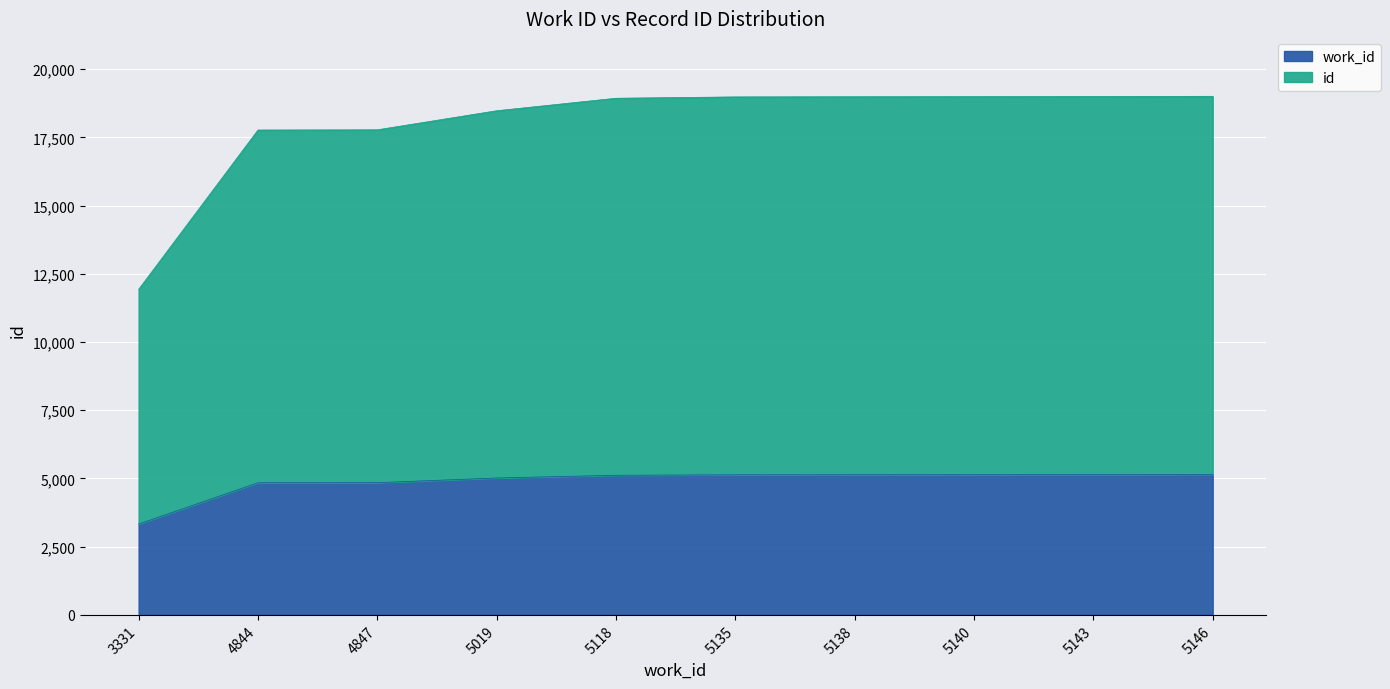

True or false: id and work_id cross at least once.

False